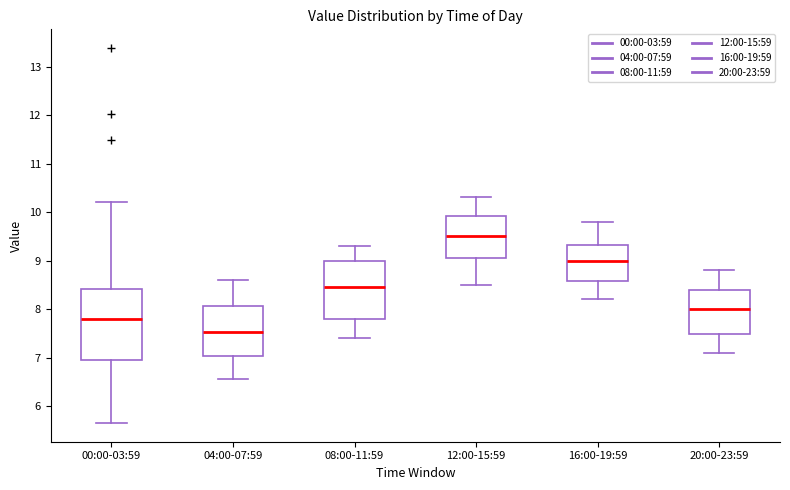

Which box is the tallest, from its lower edge to its upper edge?

00:00-03:59